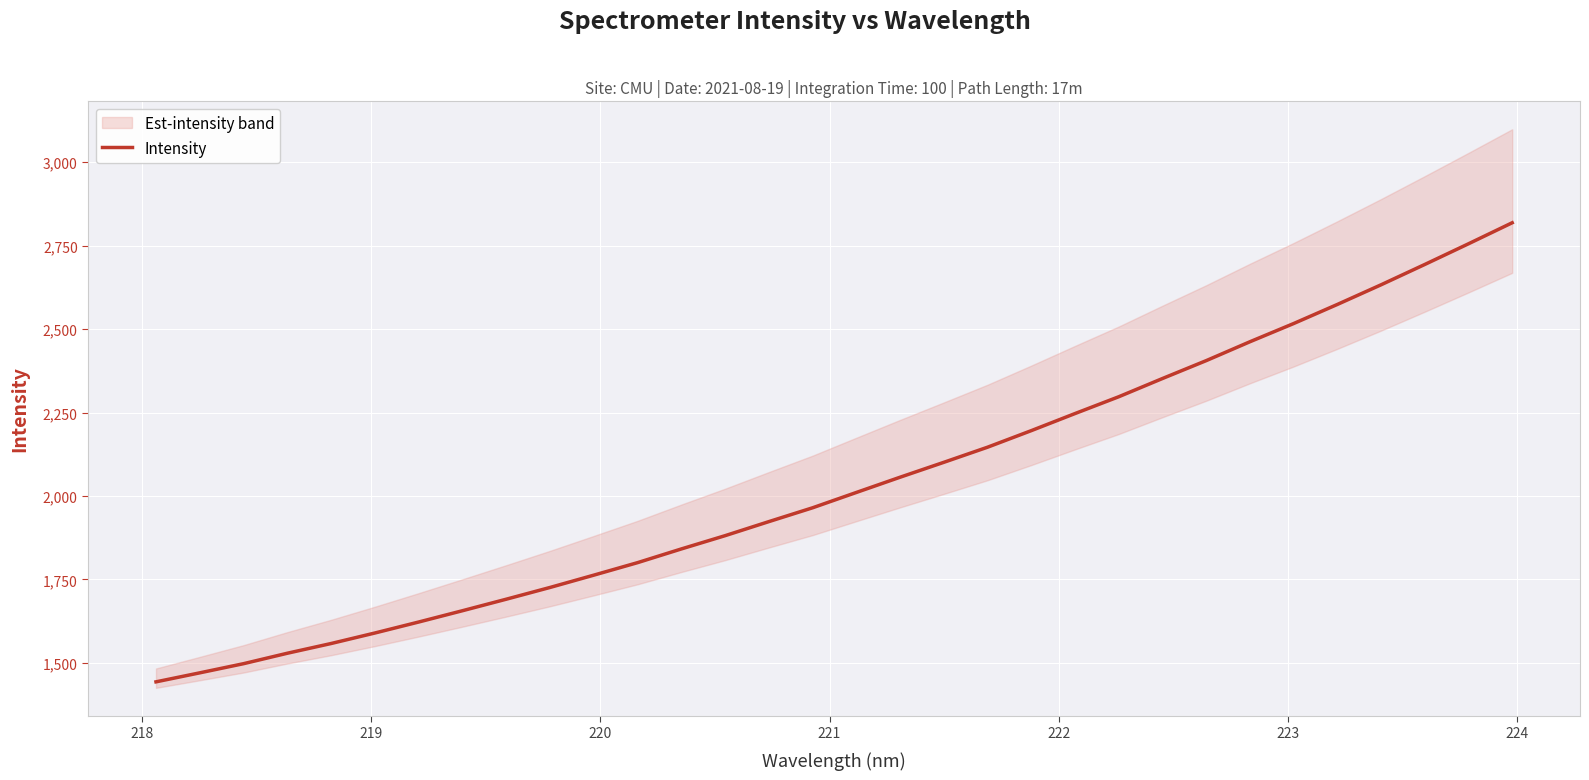

Reading left to right, transcribe all the data shown in this chart.

1443.4	1470.4	1497.8	1529.1	1558.3	1589.7	1622.6	1656.5	1690.9	1726.1	1763.0	1800.5	1841.5	1881.2	1923.3	1964.8	2010.7	2056.3	2100.9	2146.2	2195.9	2247.0	2297.4	2352.0	2405.5	2462.0	2516.6	2573.8	2632.6	2693.5	2755.4	2818.4